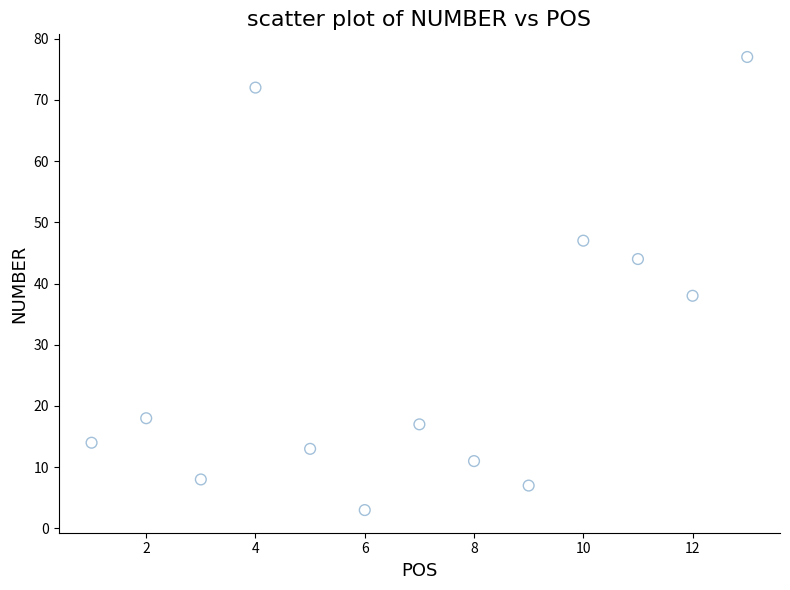

What is the range of X values (max minus min)?

12